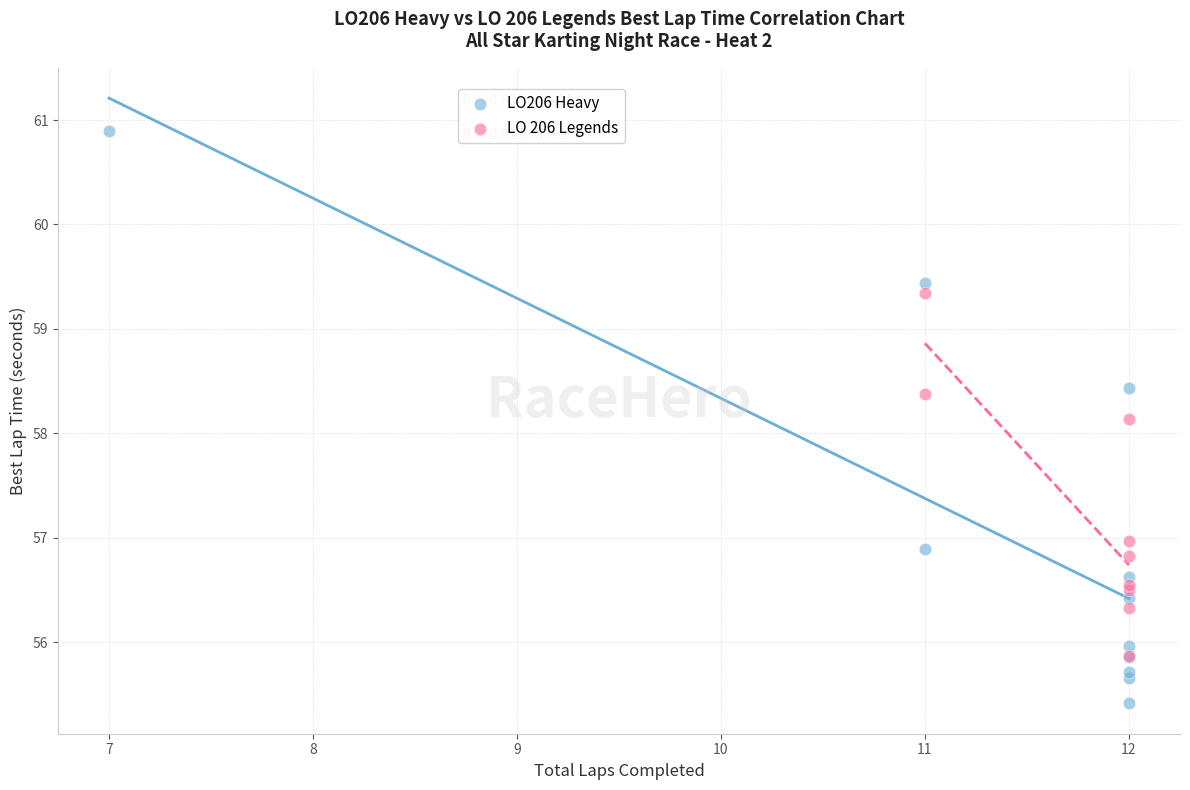

Which series has the widest spread of Y values?

LO206 Heavy